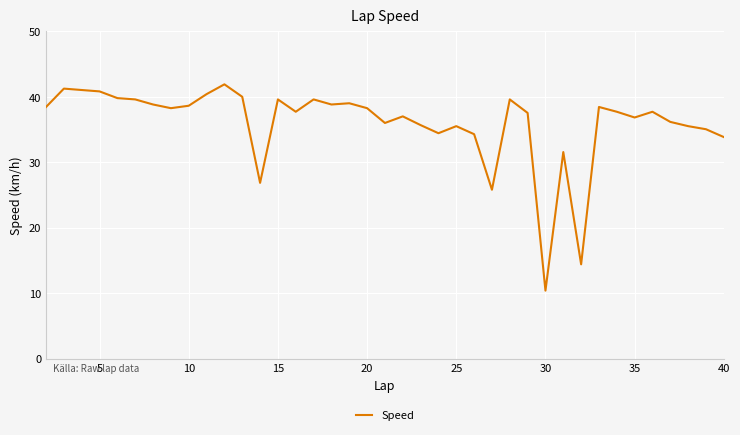

What is the maximum value shown in the chart?

41.9